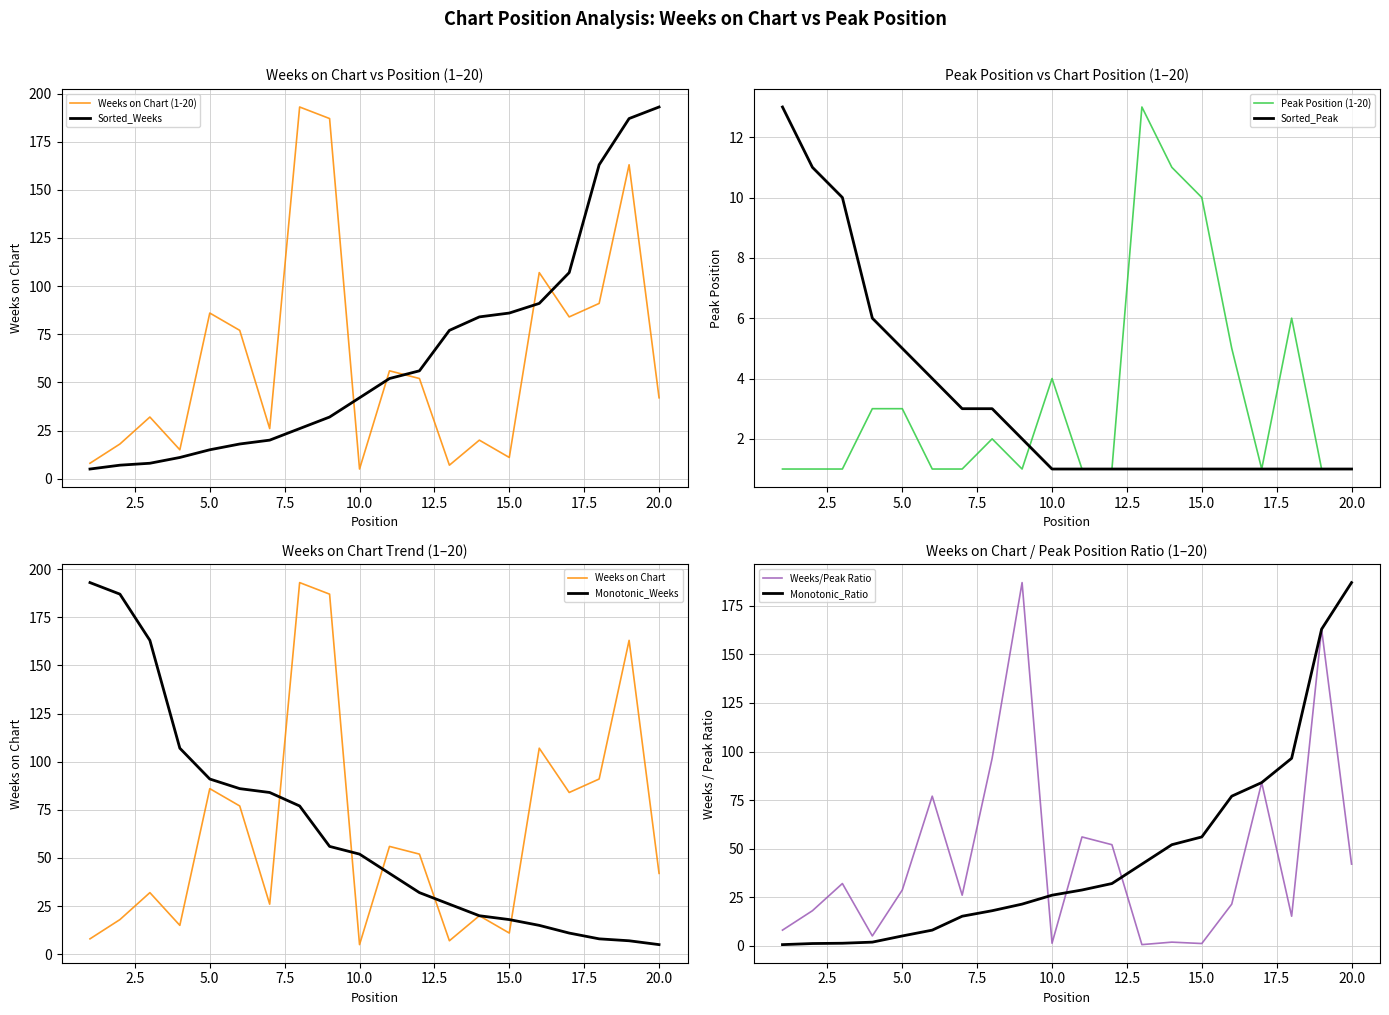

At which category does Weeks on Chart reach its first local valley?

4